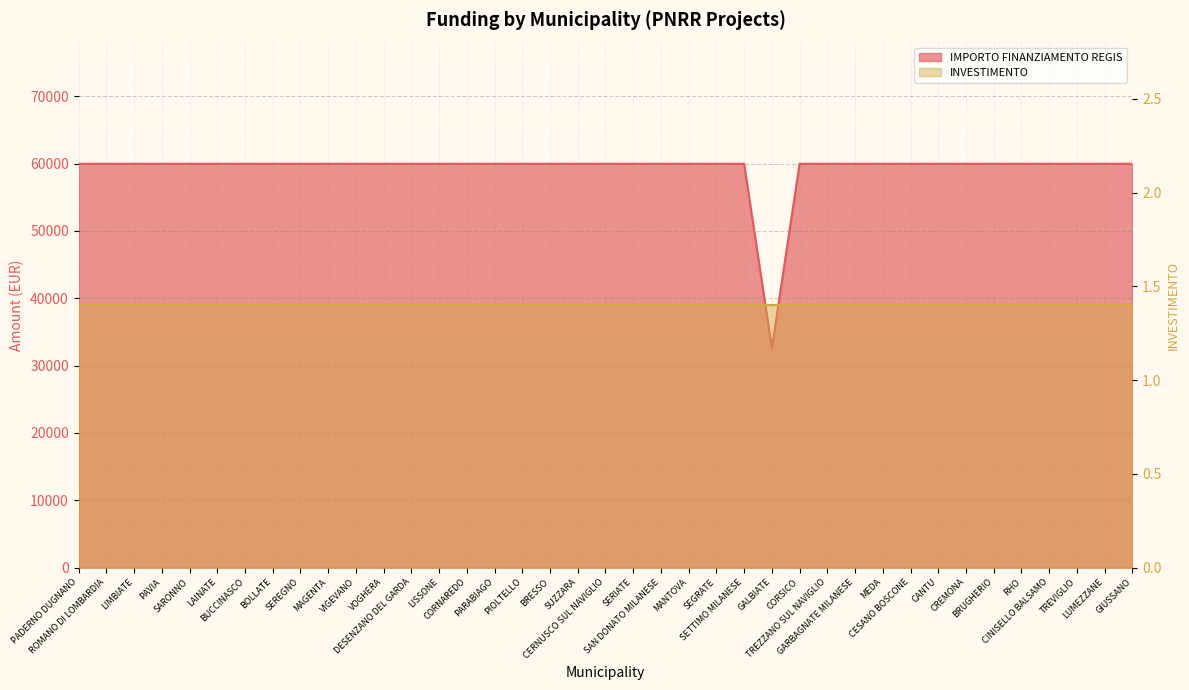

Reading left to right, list all the values displayed in this chart.

PADERNO DUGNANO=59966	ROMANO DI LOMBARDIA=59966	LIMBIATE=59966	PAVIA=59966	SARONNO=59966	LAINATE=59966	BUCCINASCO=59966	BOLLATE=59966	SEREGNO=59966	MAGENTA=59966	VIGEVANO=59966	VOGHERA=59966	DESENZANO DEL GARDA=59966	LISSONE=59966	CORNAREDO=59966	PARABIAGO=59966	PIOLTELLO=59966	BRESSO=59966	SUZZARA=59966	CERNUSCO SUL NAVIGLIO=59966	SERIATE=59966	SAN DONATO MILANESE=59966	MANTOVA=59966	SEGRATE=59966	SETTIMO MILANESE=59966	GALBIATE=32589	CORSICO=59966	TREZZANO SUL NAVIGLIO=59966	GARBAGNATE MILANESE=59966	MEDA=59966	CESANO BOSCONE=59966	CANTU=59966	CREMONA=59966	BRUGHERIO=59966	RHO=59966	CINISELLO BALSAMO=59966	TREVIGLIO=59966	LUMEZZANE=59966	GIUSSANO=59966